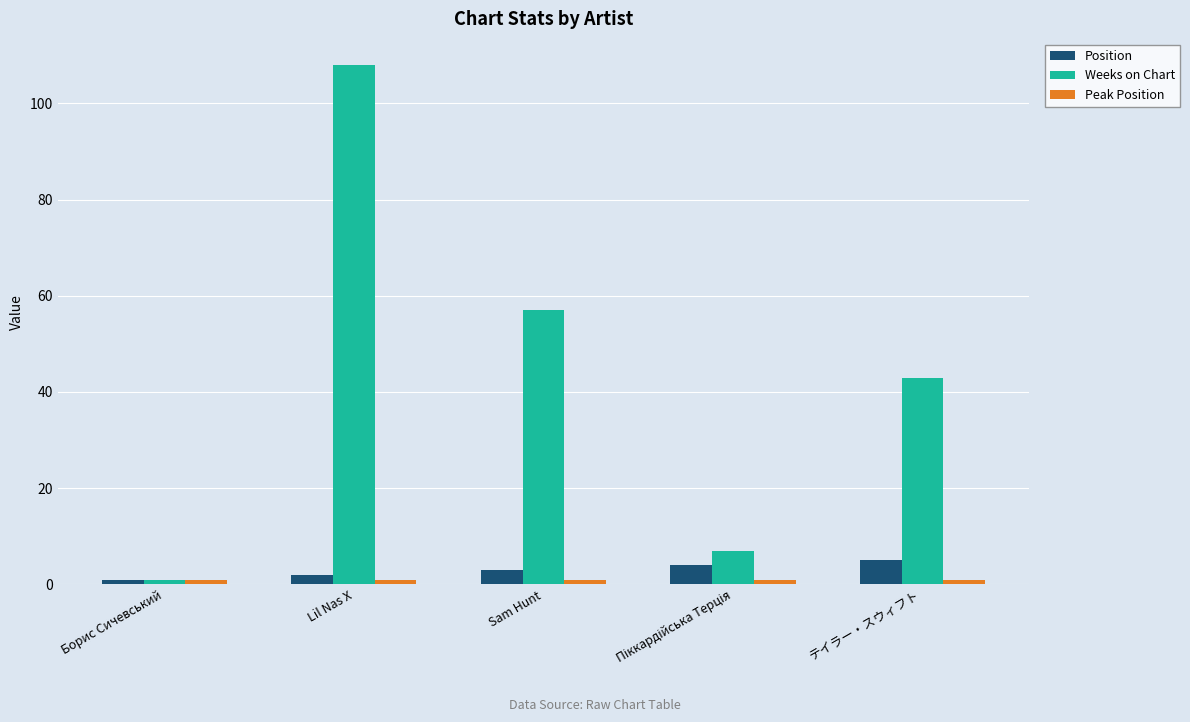

What is the label of the 1st bar from the right?

テイラー・スウィフト